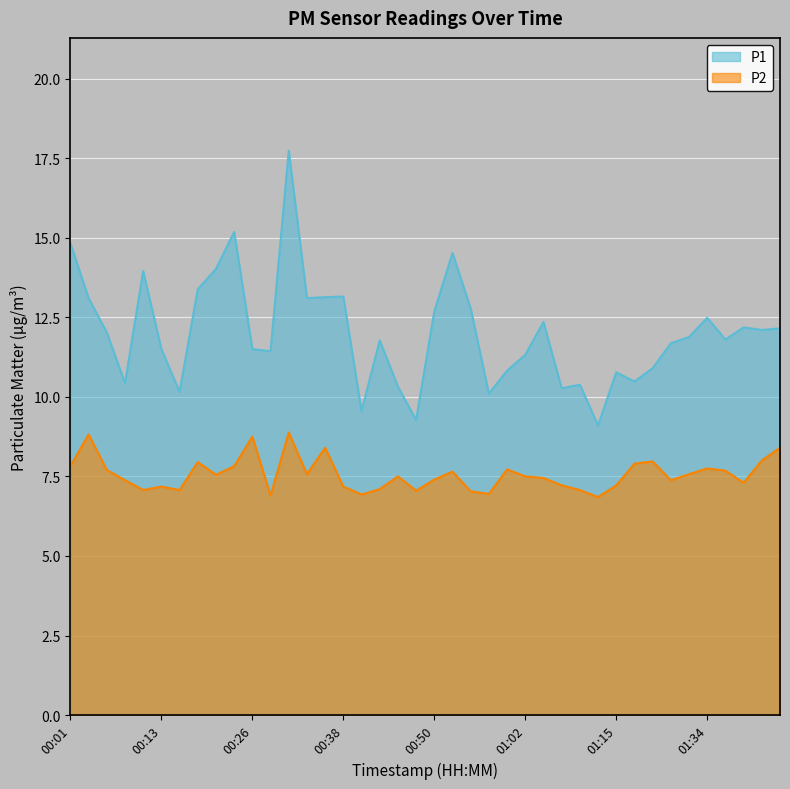

What is the maximum value for P1?

17.7